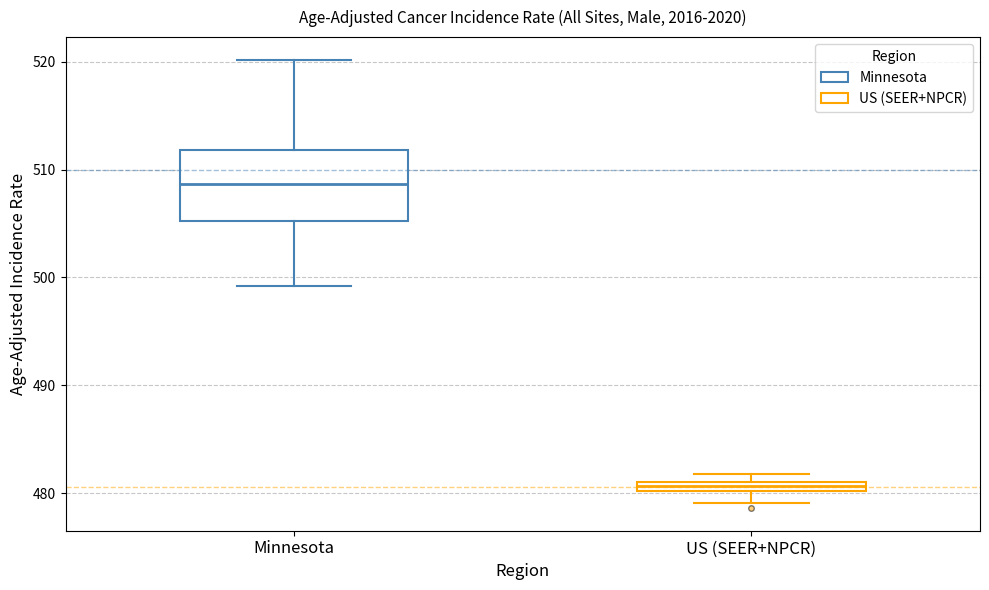

Where does the lower whisker of the box for Minnesota end on the y-axis? The values are not printed on the chart, so give them approximately, as read against the axis.

499